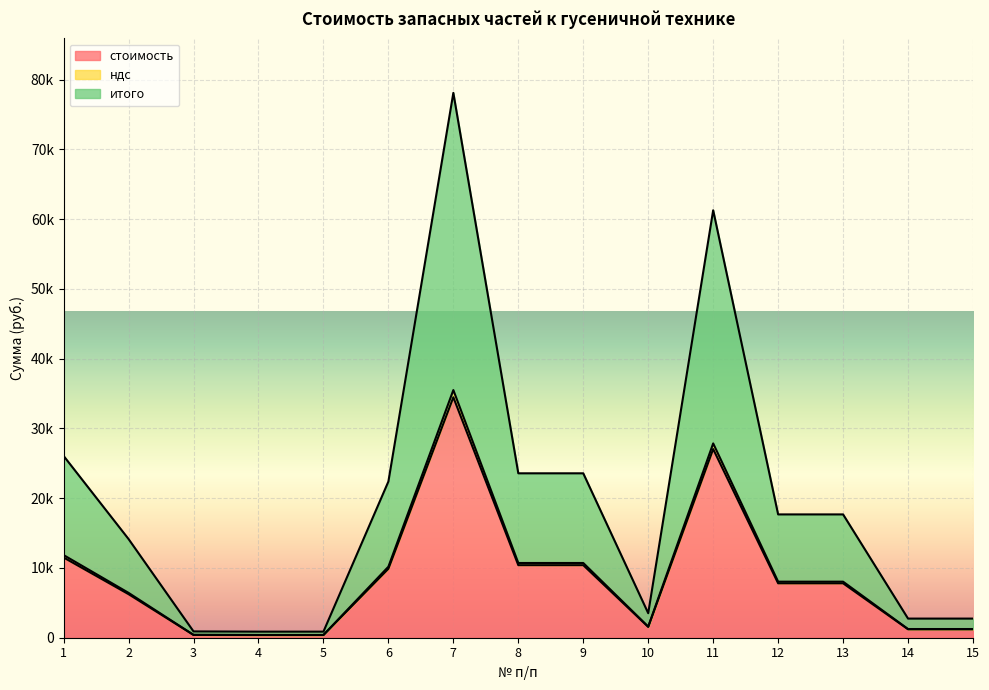

True or false: стоимость and итого cross at least once.

False